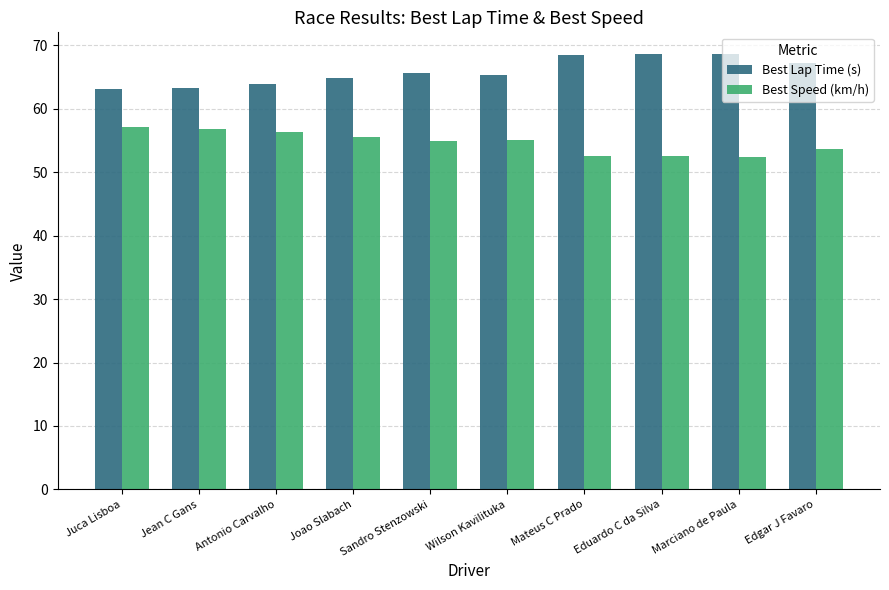

What is the highest value of the Best Speed (km/h) series?

57.1